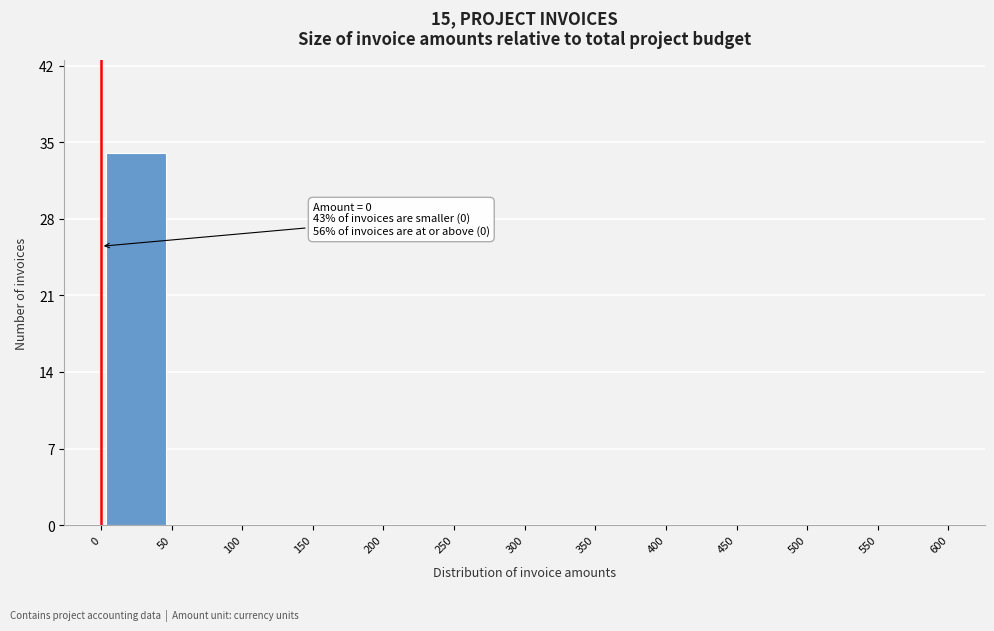

Which range on the x-axis has the tallest bar?

0 to 50